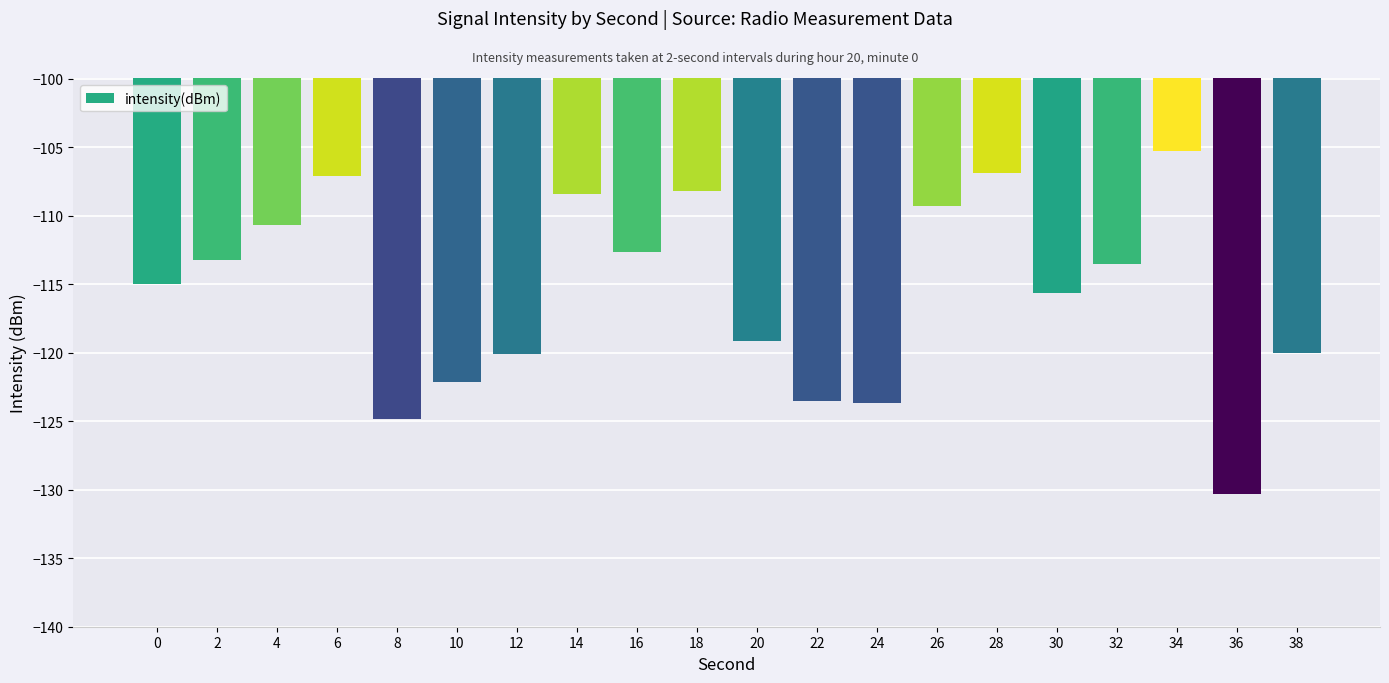

At which label is the value closest to -117?

30